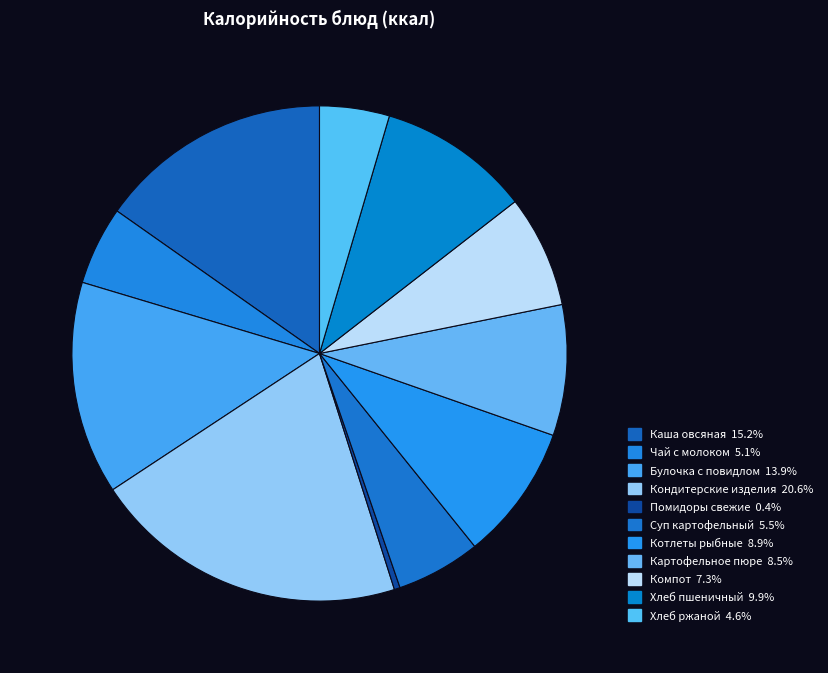

Do Хлеб ржаной and Каша овсяная together represent more than half of the pie?

No